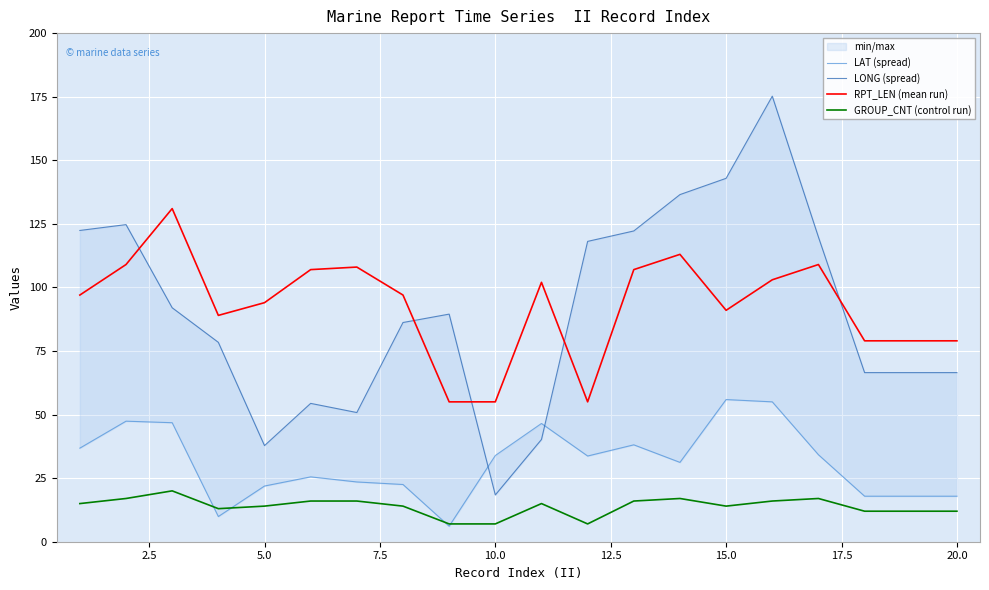

True or false: GROUP_CNT (control run) and RPT_LEN (mean run) intersect in this chart.

False